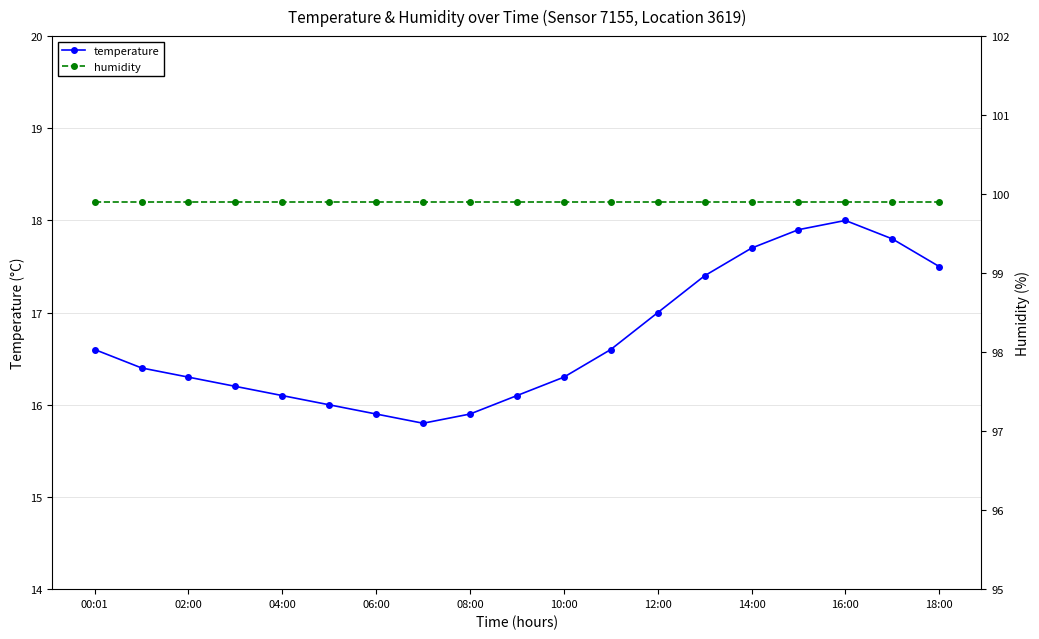

True or false: temperature has a value of 22.8 at 08:00.

False